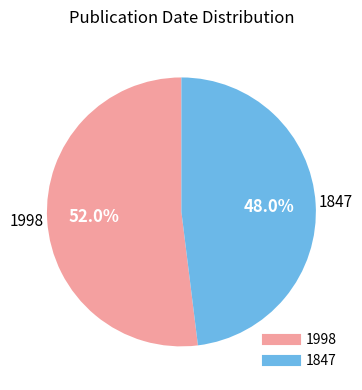

Between 1847 and 1998, which is larger?

1998